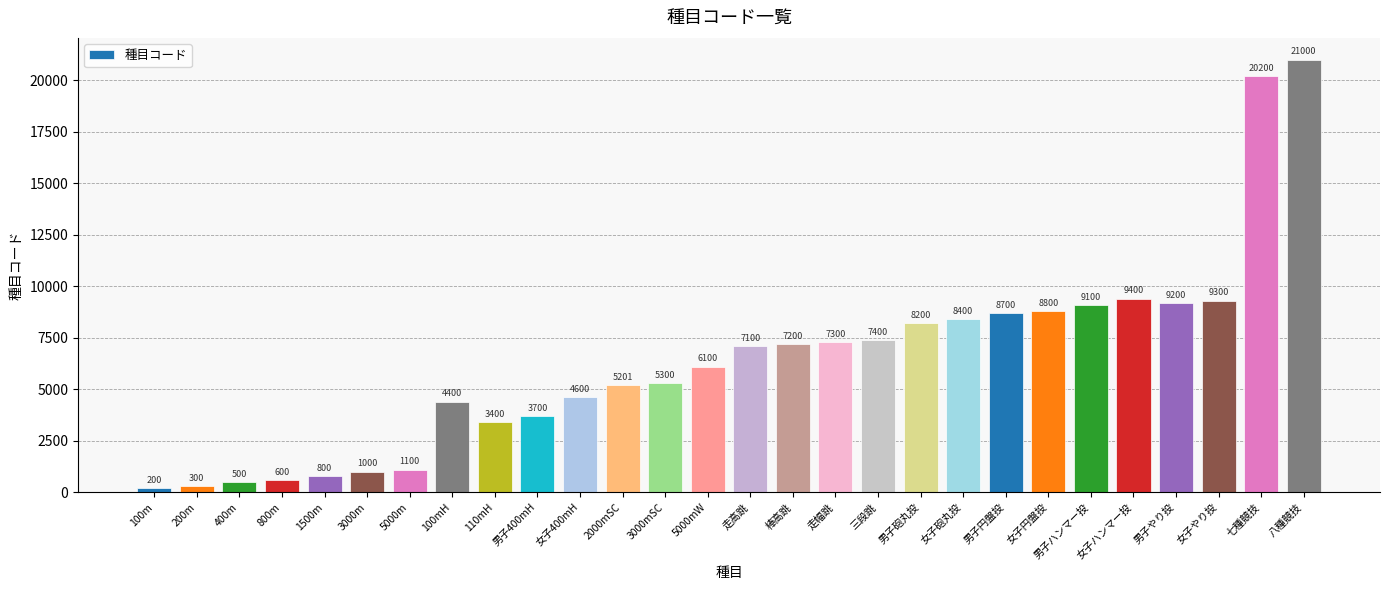

What is the difference between the maximum and minimum values?

20800